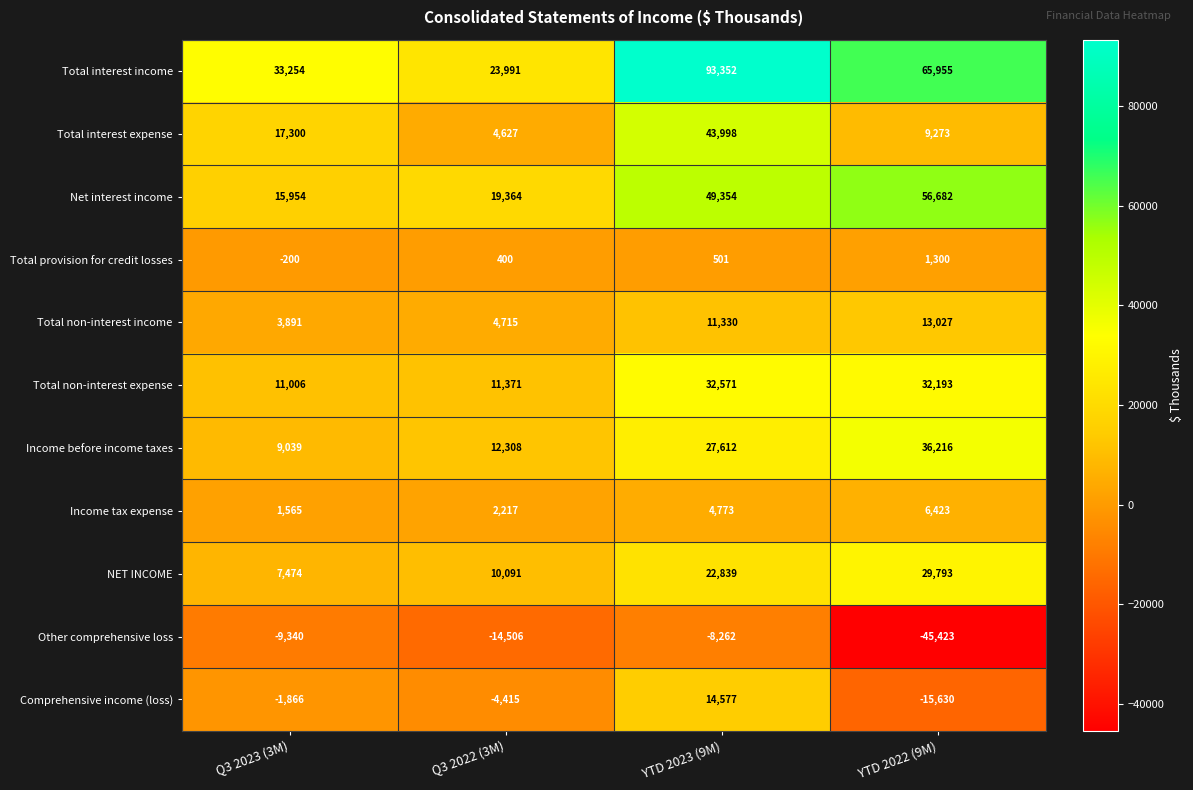

What is the sum of the Other comprehensive loss values at YTD 2022 (9M) and YTD 2023 (9M)?

-53685